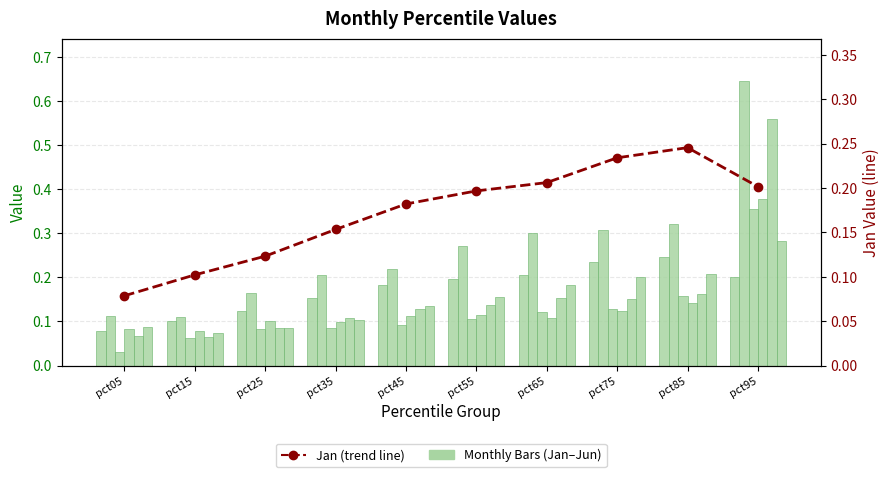

What is the difference between the Jun values at pct45 and pct15?

0.1